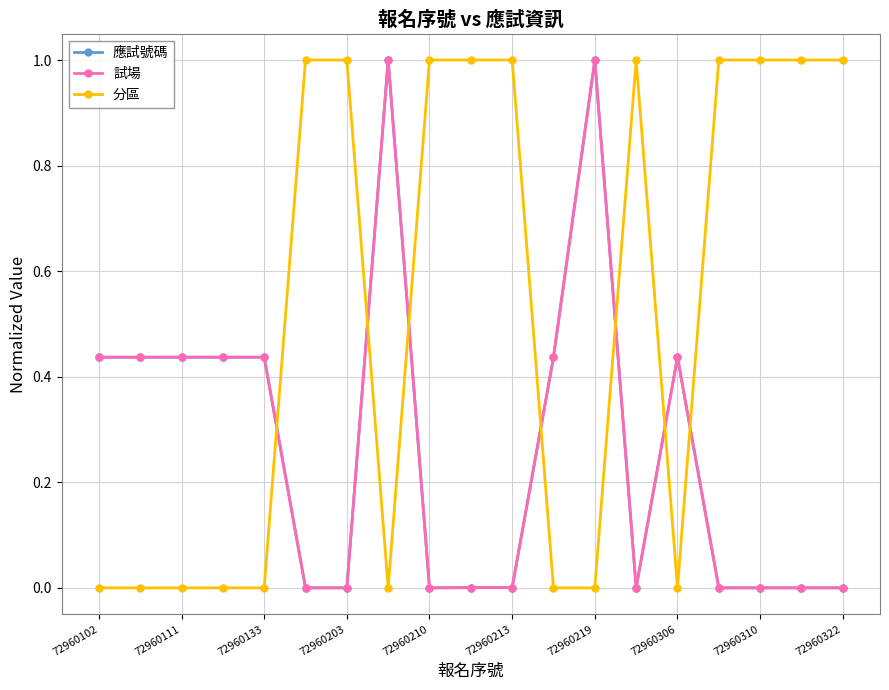

True or false: 試場 has more than 2 points higher than both neighbors.

True